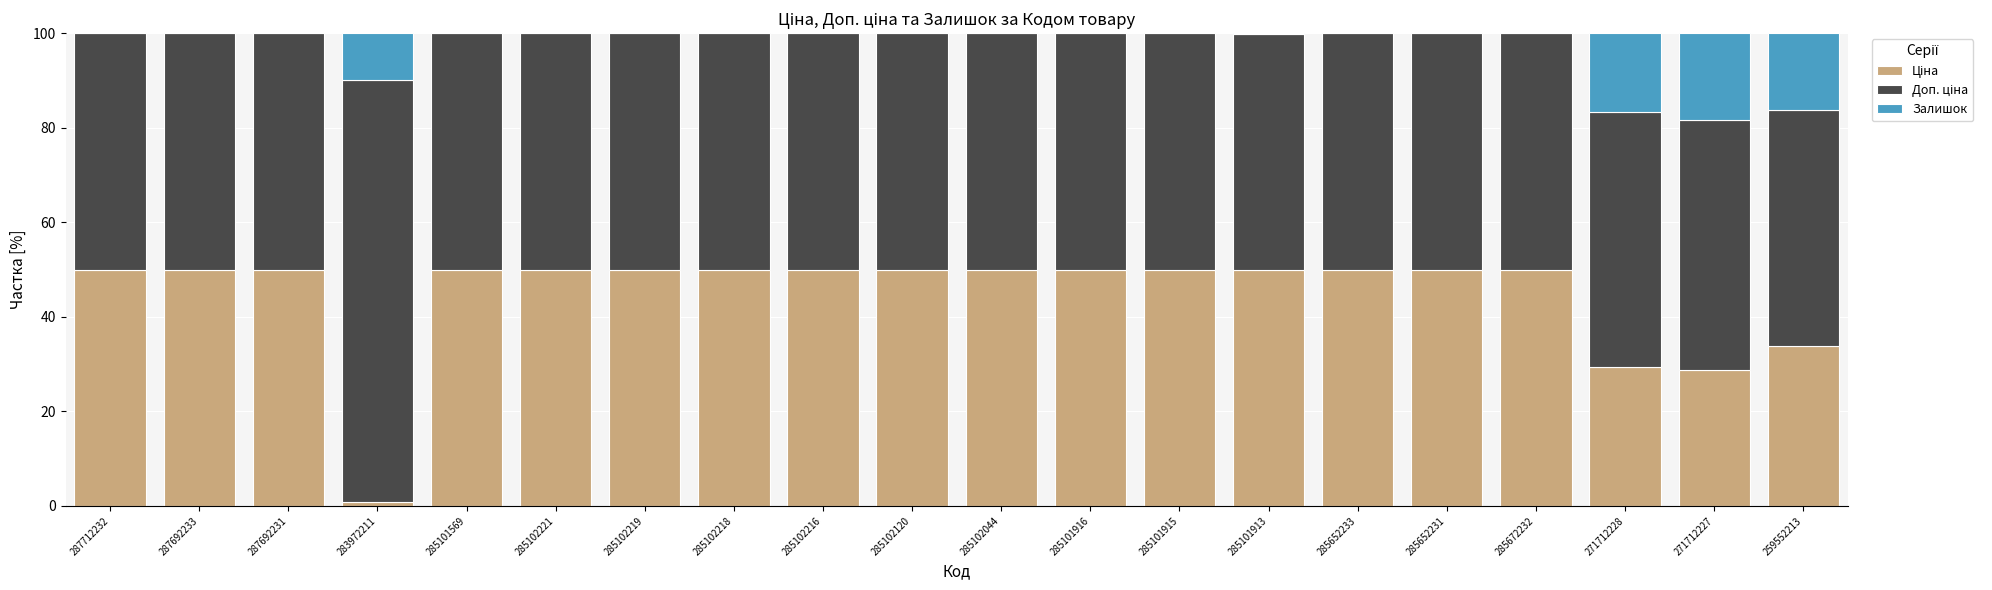

What is the total value across all series at 285652233?

100.0